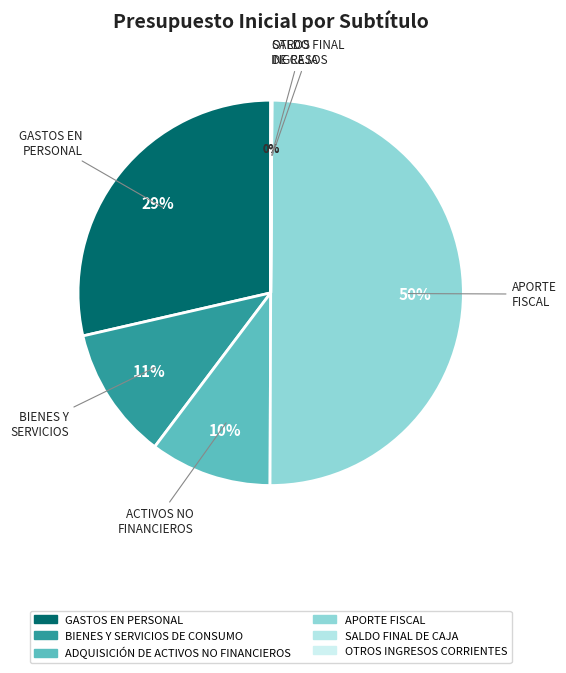

How many segments does this pie chart have?

6